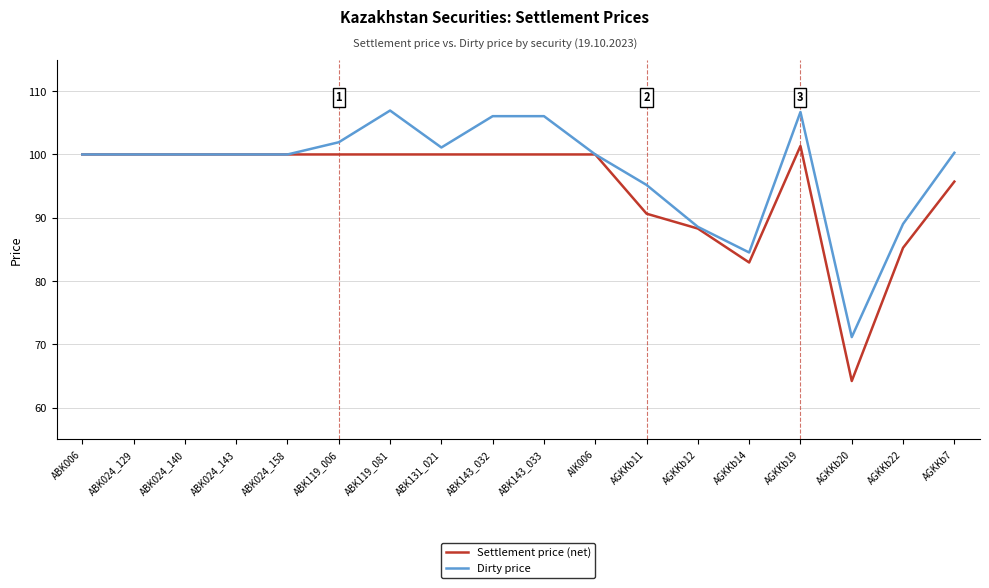

What is the spread (max minus min) of values at AGKKb14?

1.6